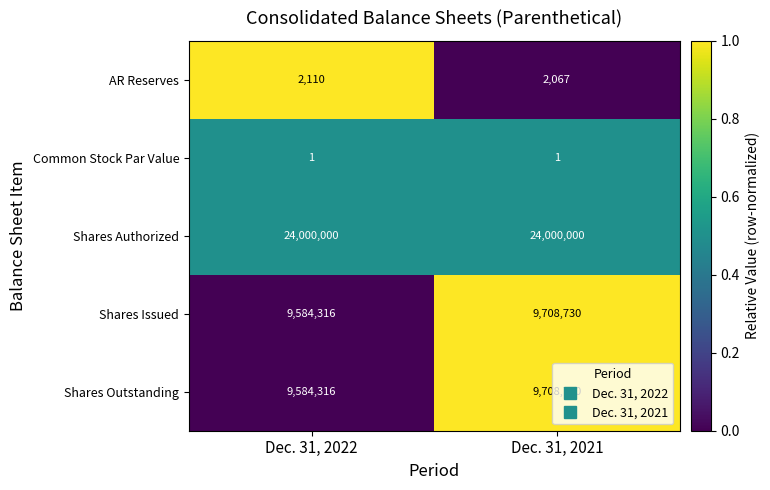

How many series are shown in this chart?

5